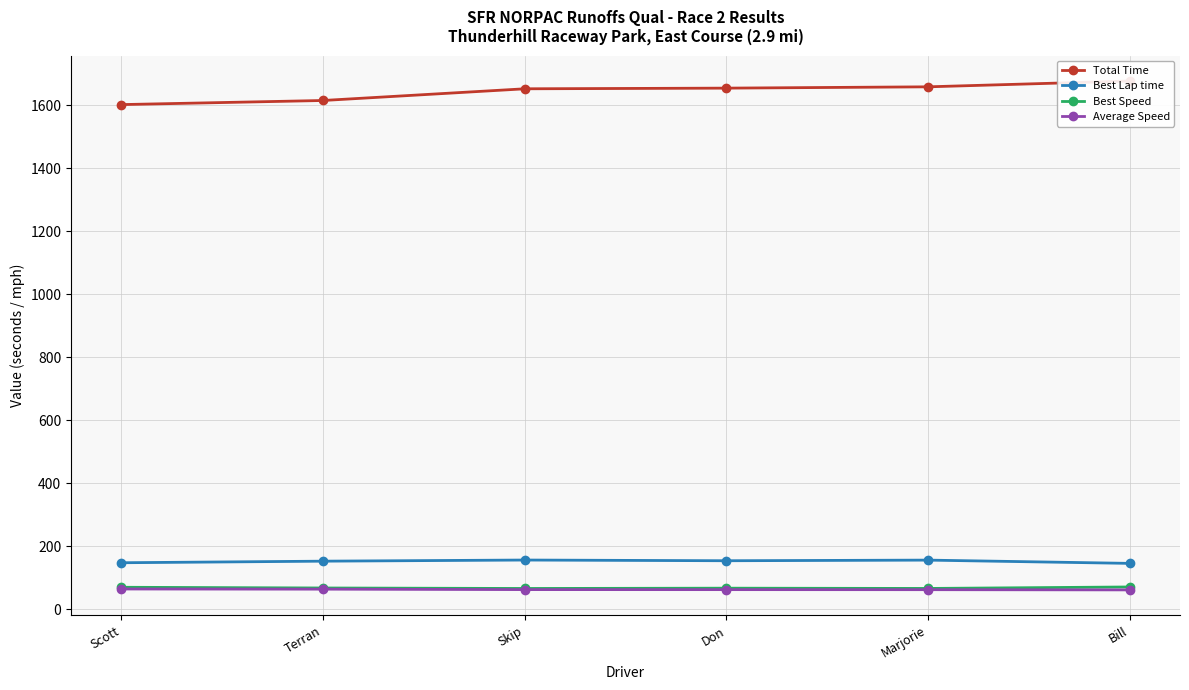

What position from the right is Don?

3